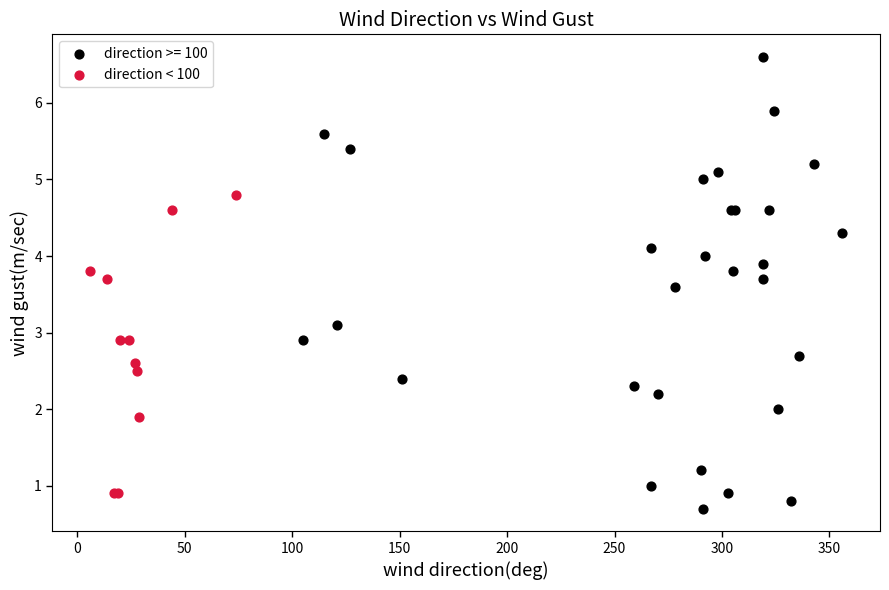

Which series contains the highest Y value?

direction >= 100